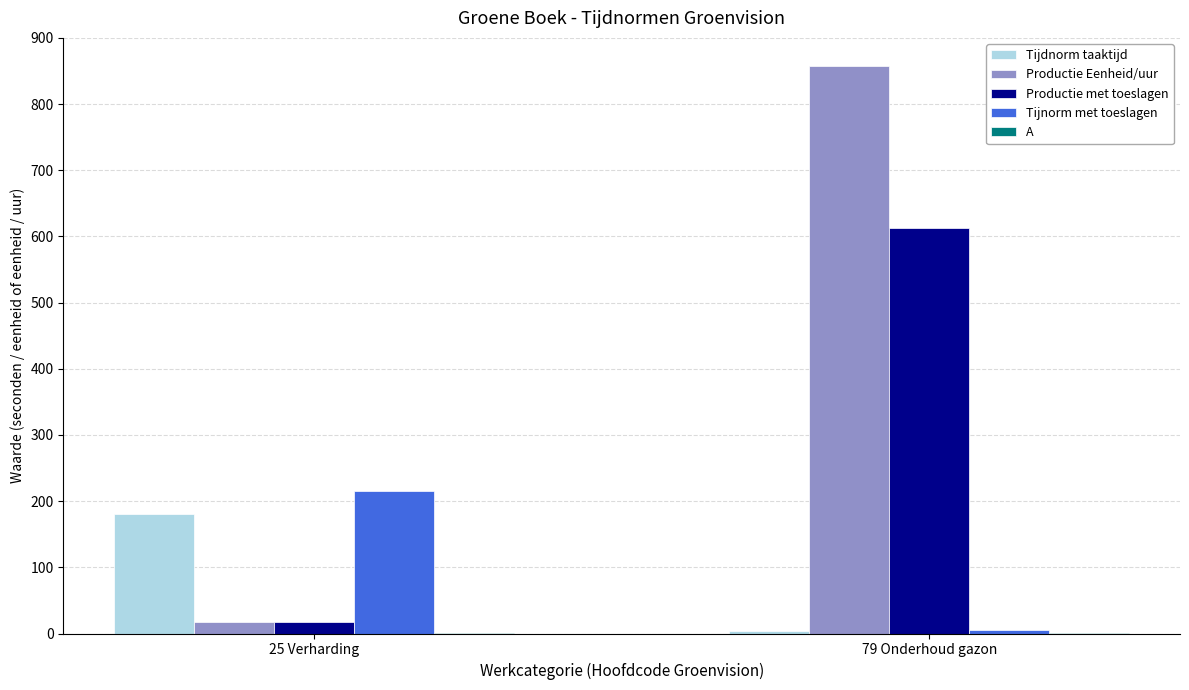

What is the maximum value shown in the chart?

857.1